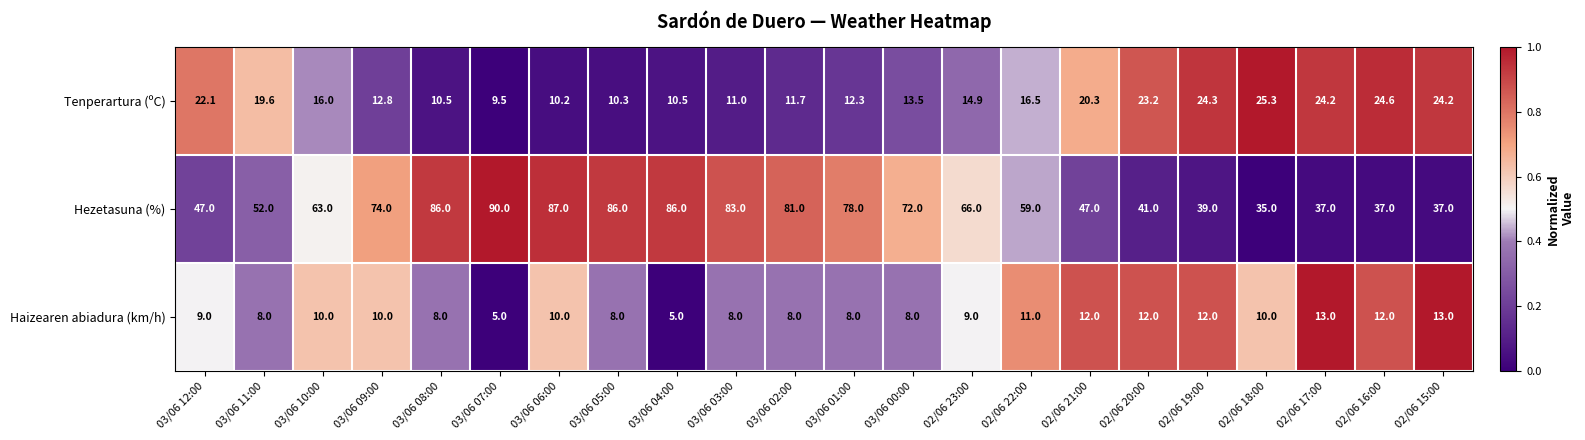

Is it true that Tenperartura (ºC) equals 42.0 at 02/06 18:00?

False